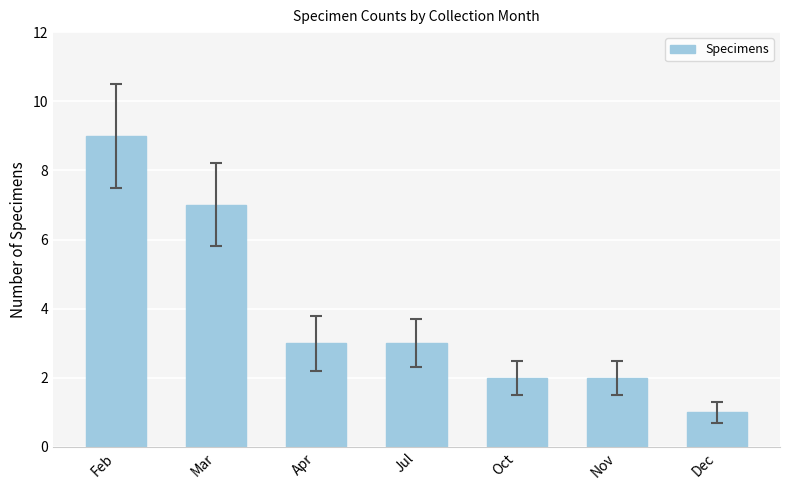

What is the approximate value at Feb?

9